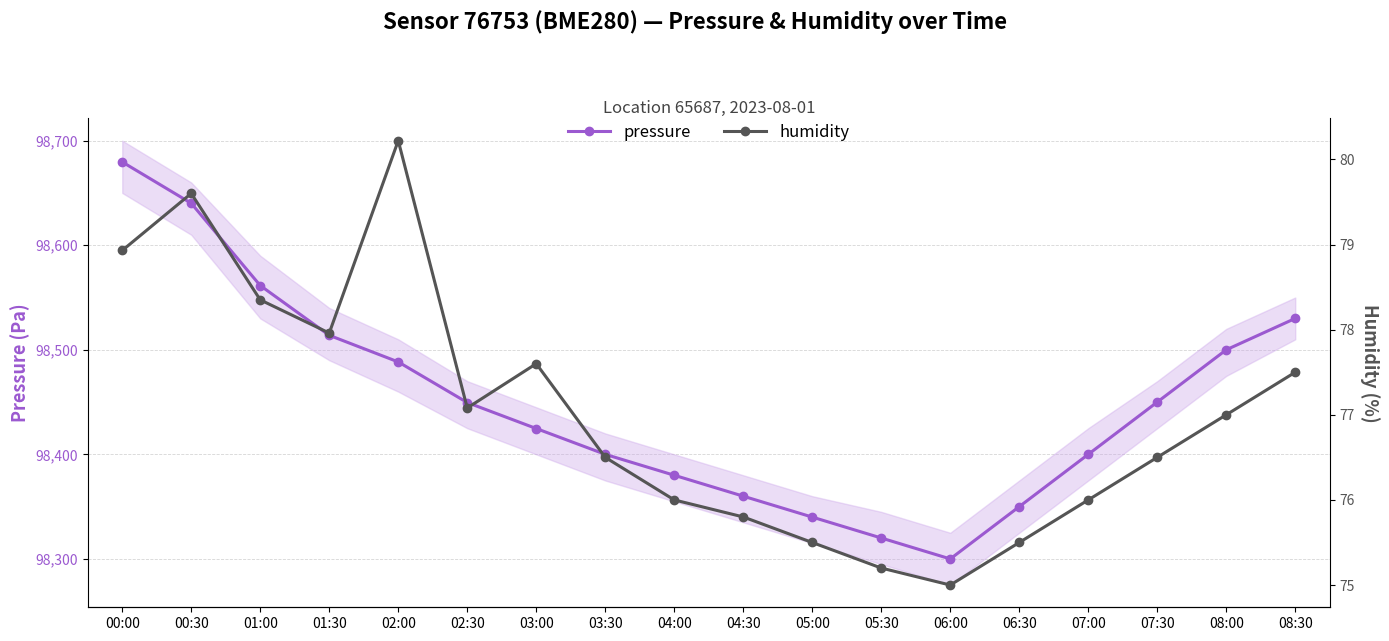

Rank the categories by humidity value from lowest to highest.

06:00, 05:30, 05:00, 06:30, 04:30, 04:00, 07:00, 03:30, 07:30, 08:00, 02:30, 08:30, 03:00, 01:30, 01:00, 00:00, 00:30, 02:00